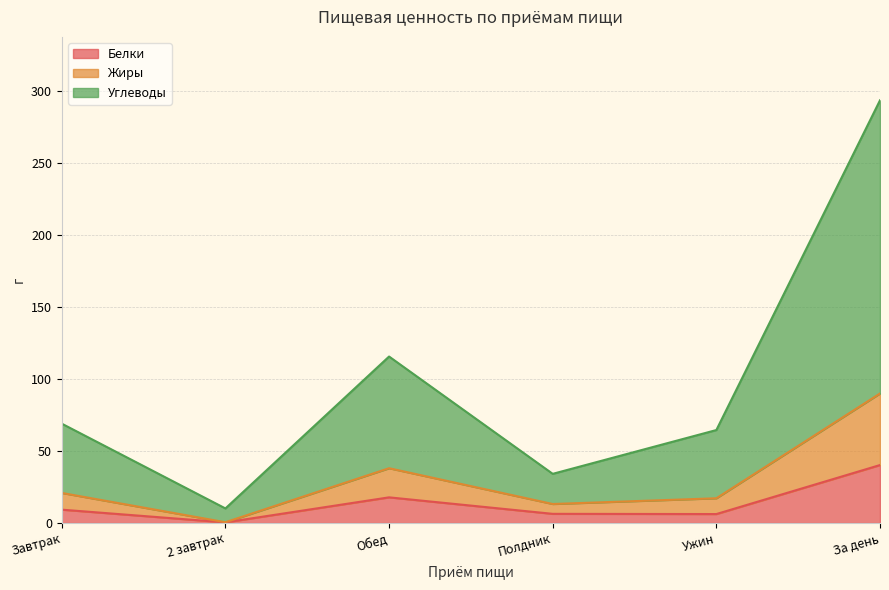

What is the minimum value for Жиры?

0.6